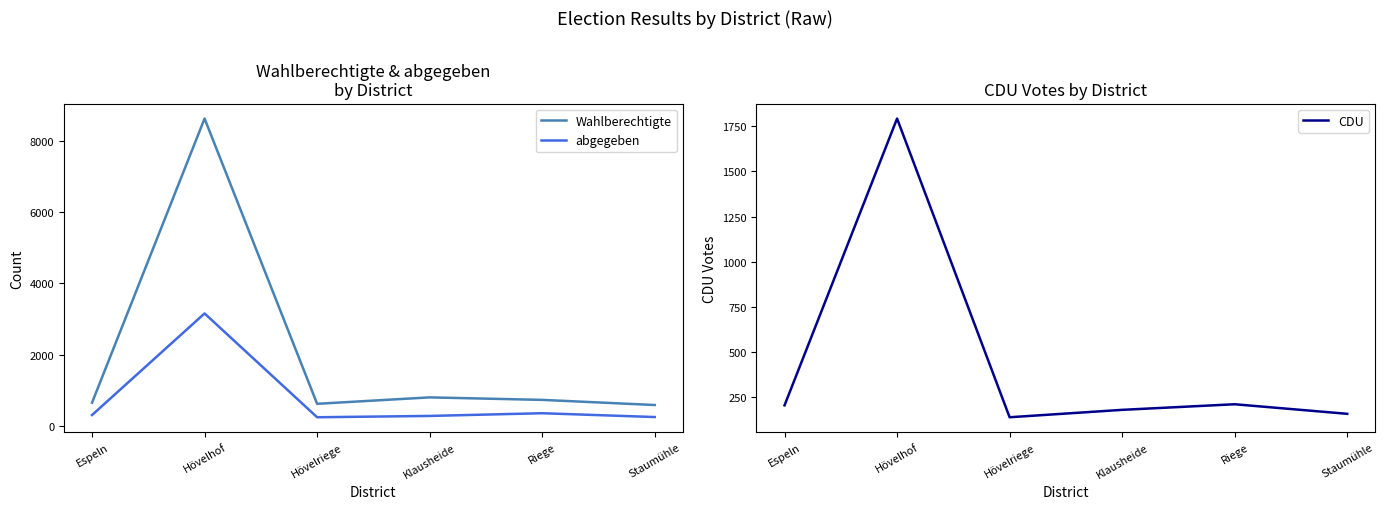

Is this an area chart (filled region under the line)?

No